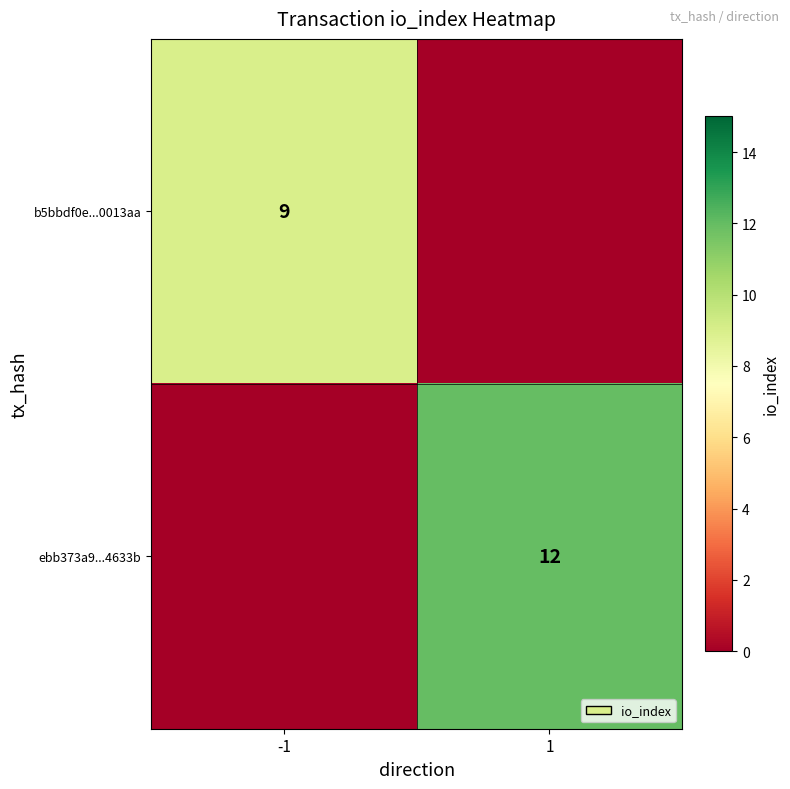

Is it true that b5bbdf0e...0013aa equals 4 at -1?

False